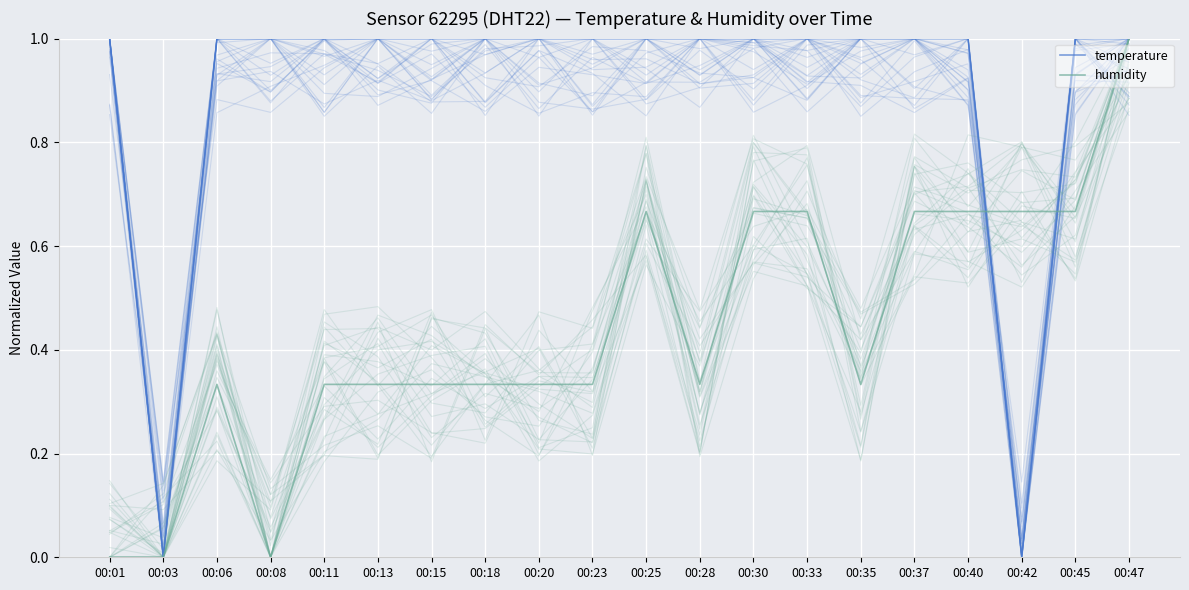

What is the total value across all series at 00:06?

1.3